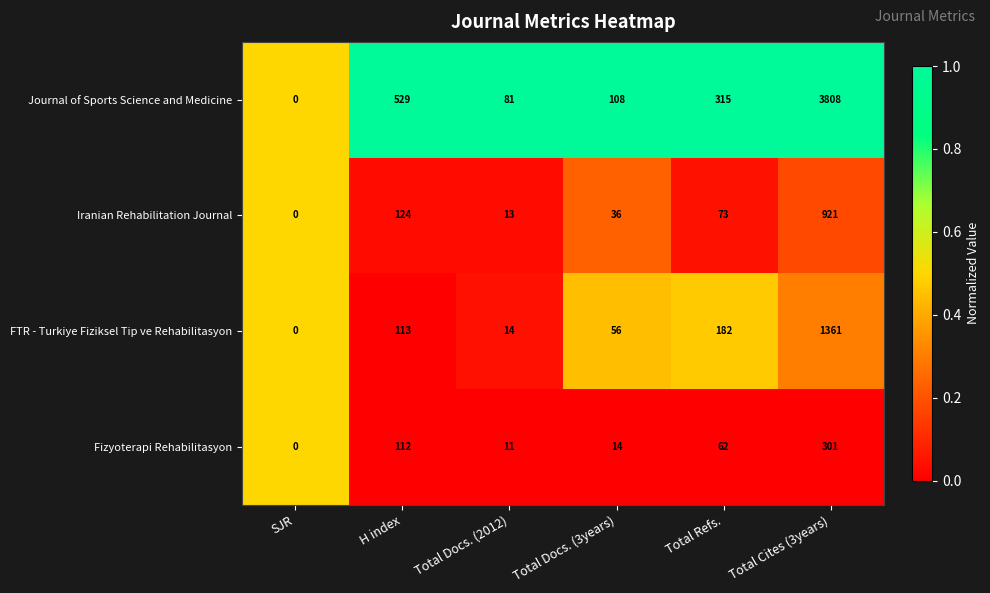

At which category is the sum across all series the highest?

Total Cites (3years)